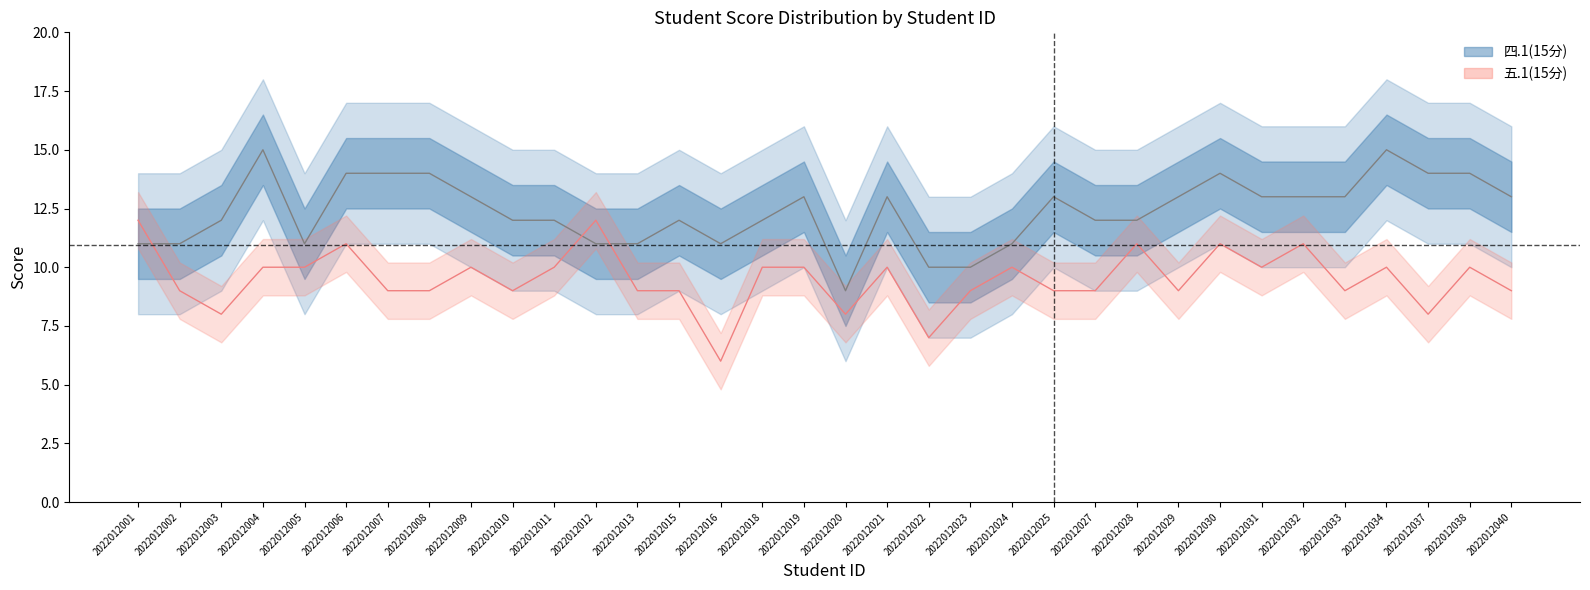

Is this an area chart (filled region under the line)?

No